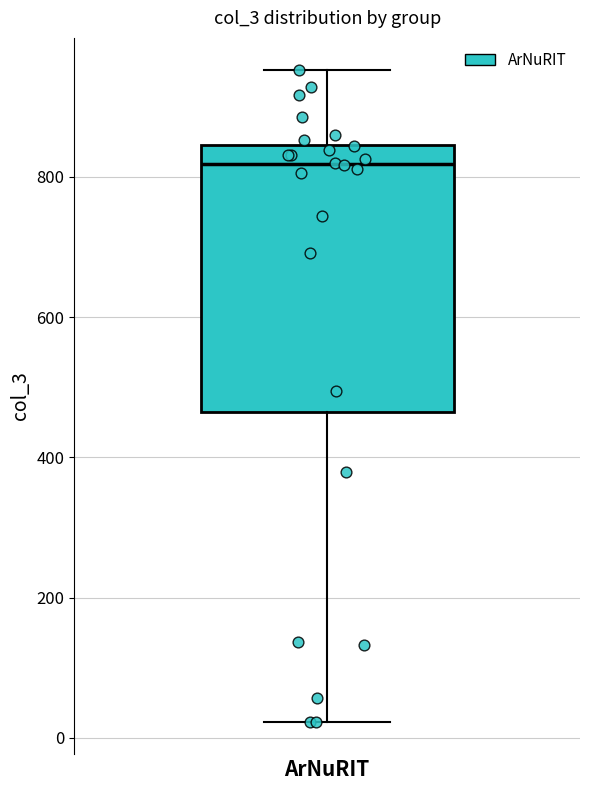

Where is the lower edge of the box for ArNuRIT on the y-axis? The values are not printed on the chart, so give them approximately, as read against the axis.

460